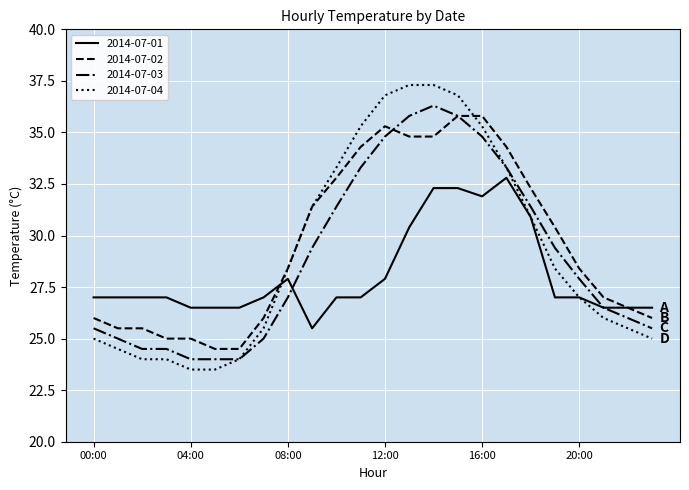

Which series has the largest total across all categories?

2014-07-02